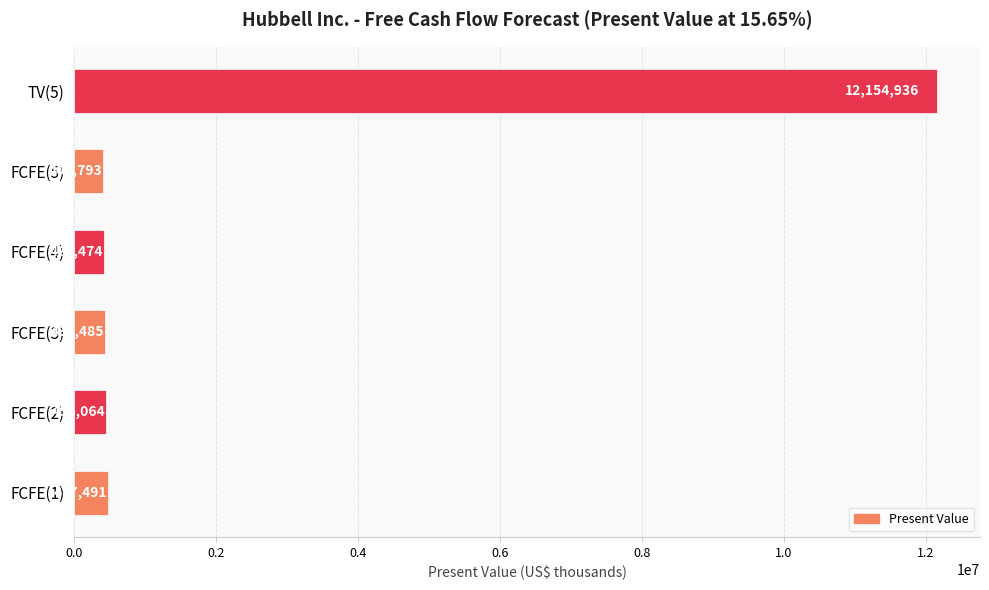

Reading top to bottom, extract all data points from this chart.

TV(5)=12154936	FCFE(5)=407793	FCFE(4)=421474	FCFE(3)=437485	FCFE(2)=456064	FCFE(1)=477491